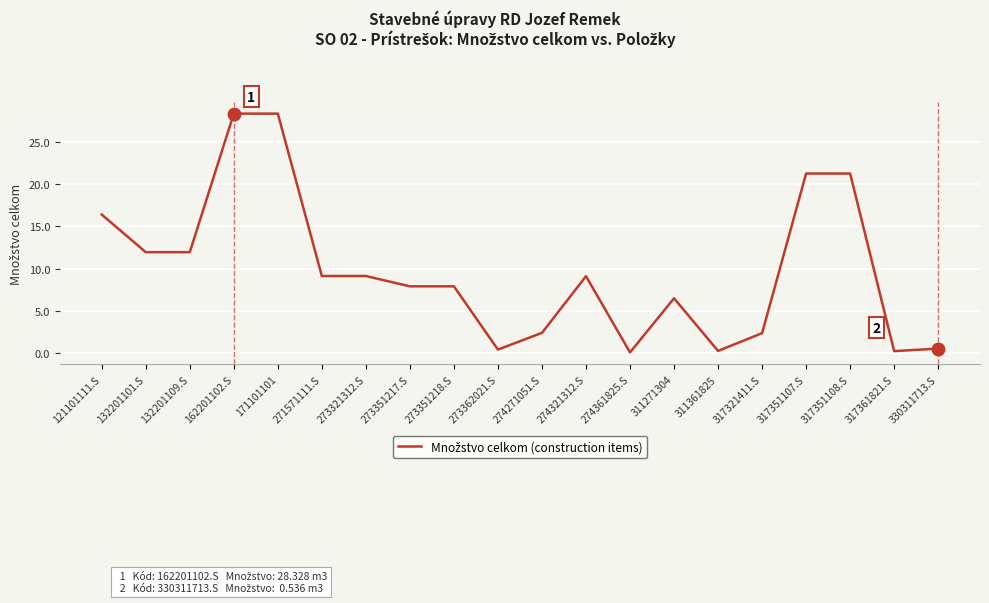

What is the difference between the values at 132201101.S and 311361825?

11.7